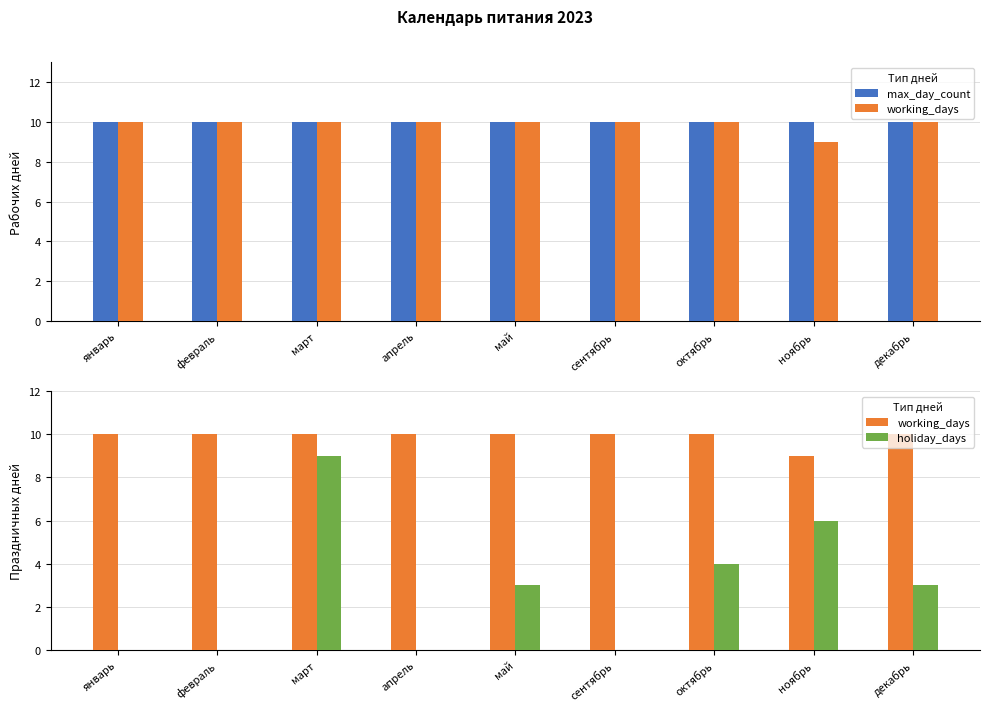

What is the difference between the highest and lowest values at апрель?

10